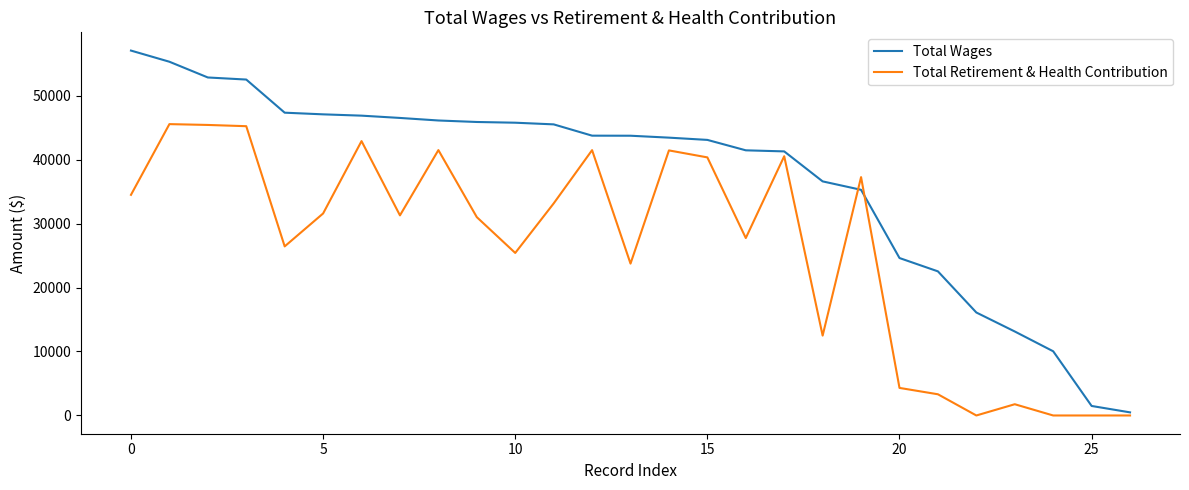

Which series has the largest range (max minus min)?

Total Wages